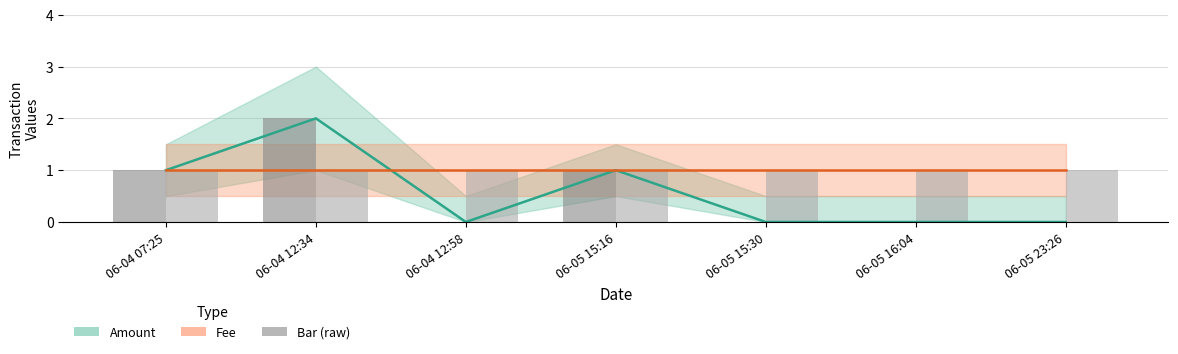

How many values in Amount are above zero?

3